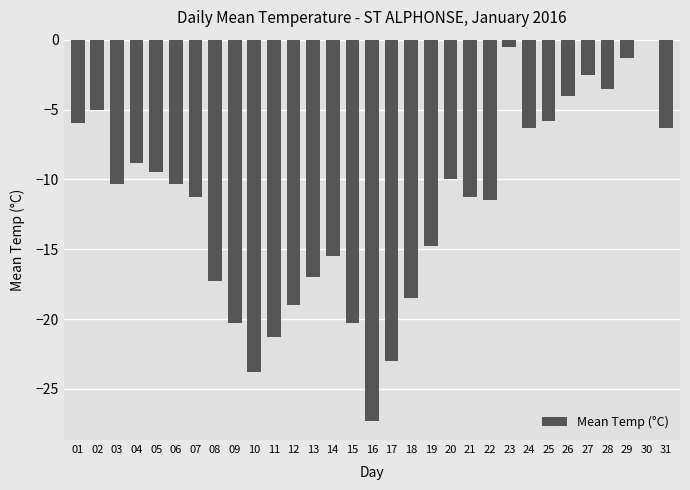

Which category has the highest value across all series?

30